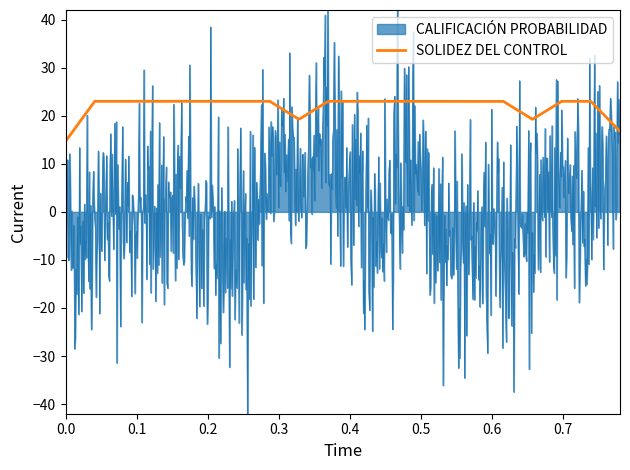

What is the highest value of the SOLIDEZ DEL CONTROL series?

23.0